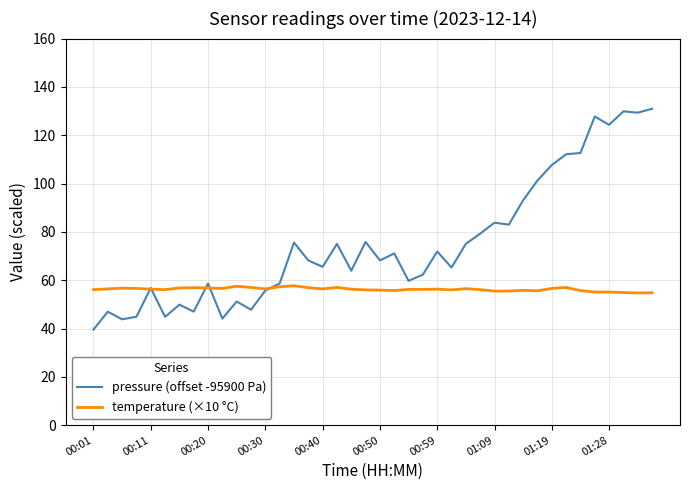

Does the chart have visible grid lines?

Yes